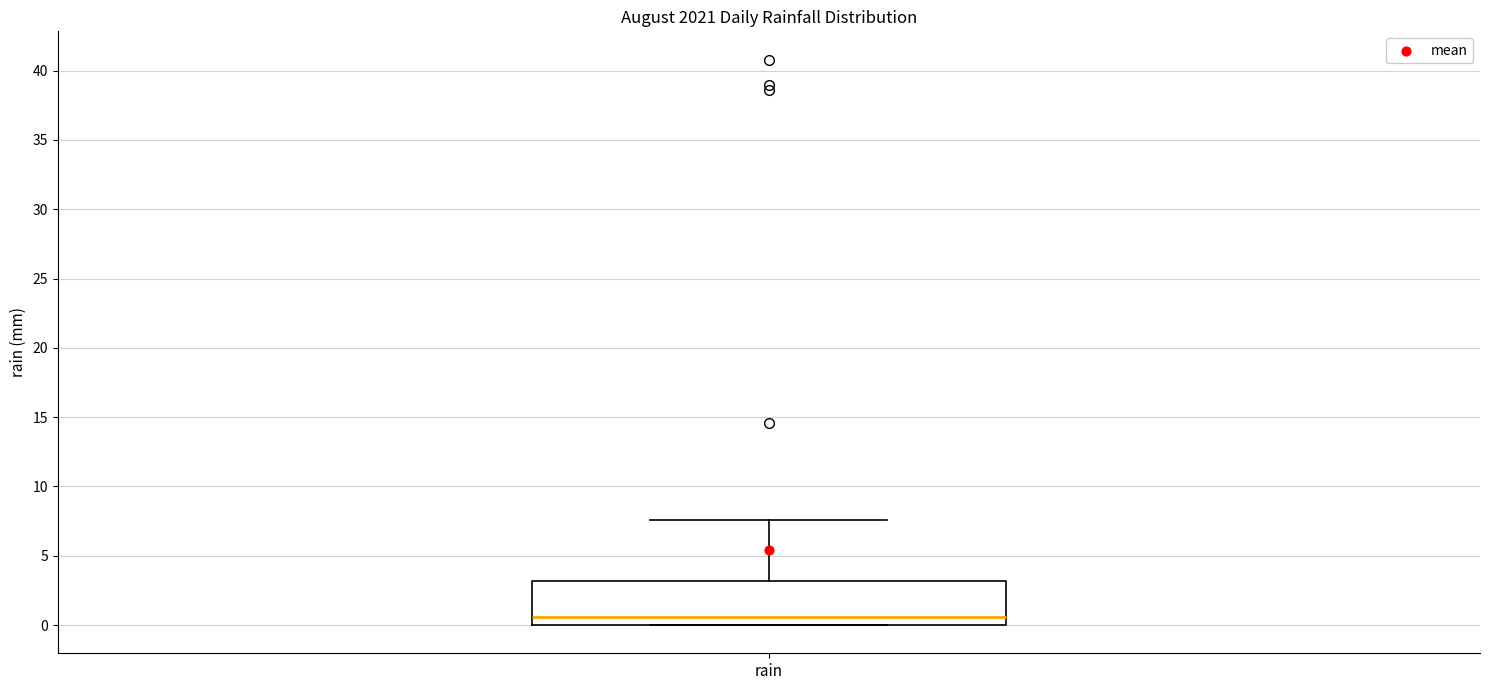

Transcribe this box plot: give where the median line is, the range the box spans, and where the two whiskers end, as read against the y-axis. The values are not printed on the chart, so give them approximately, as read against the axis.

median 0.5, box 0.0 to 3.0, whiskers 0.0 to 7.5